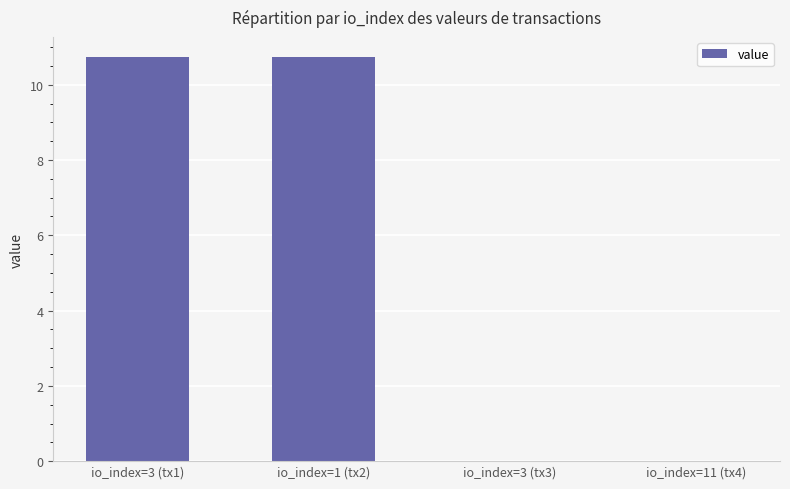

At which label does the data first exceed 10?

io_index=3 (tx1)